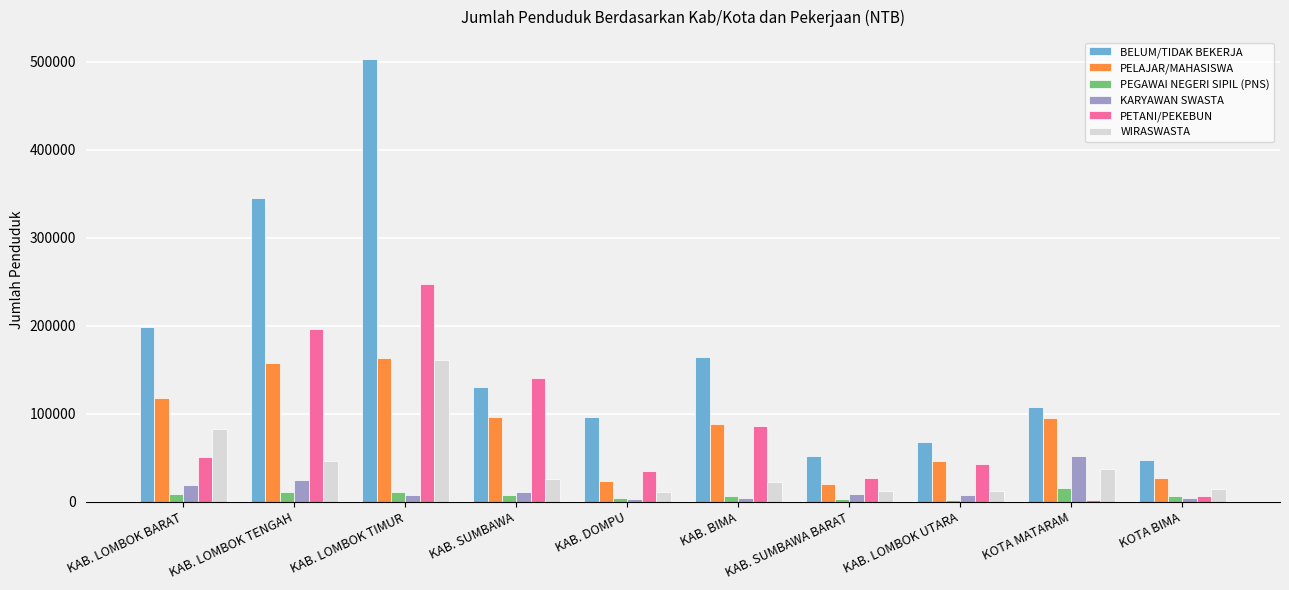

Is the value of PEGAWAI NEGERI SIPIL (PNS) at KAB. LOMBOK UTARA greater than the value of PELAJAR/MAHASISWA at KAB. LOMBOK BARAT?

No